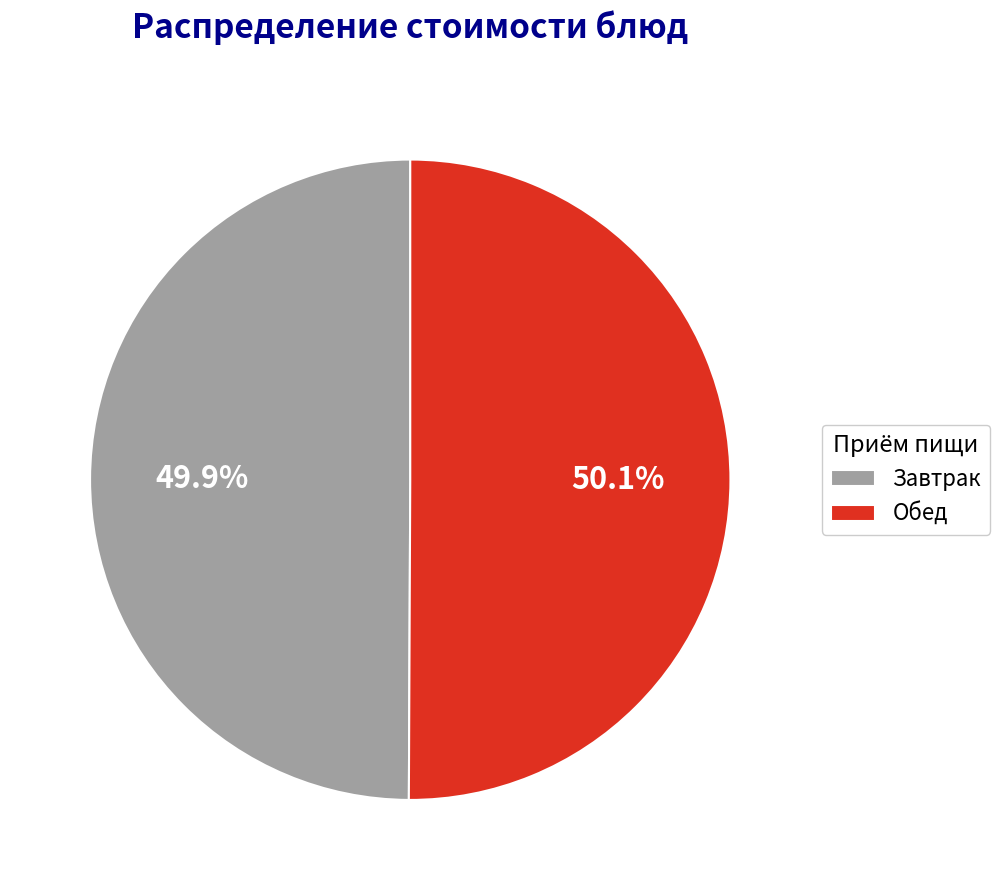

How many segments does this pie chart have?

2